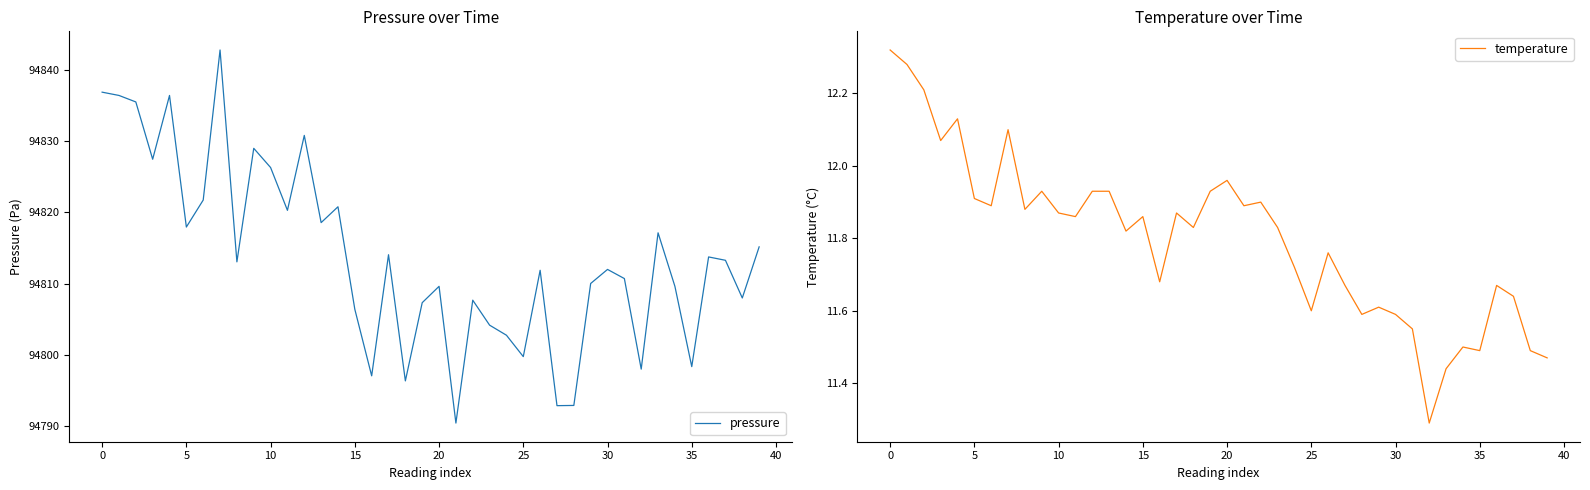

True or false: temperature and pressure cross at least once.

False